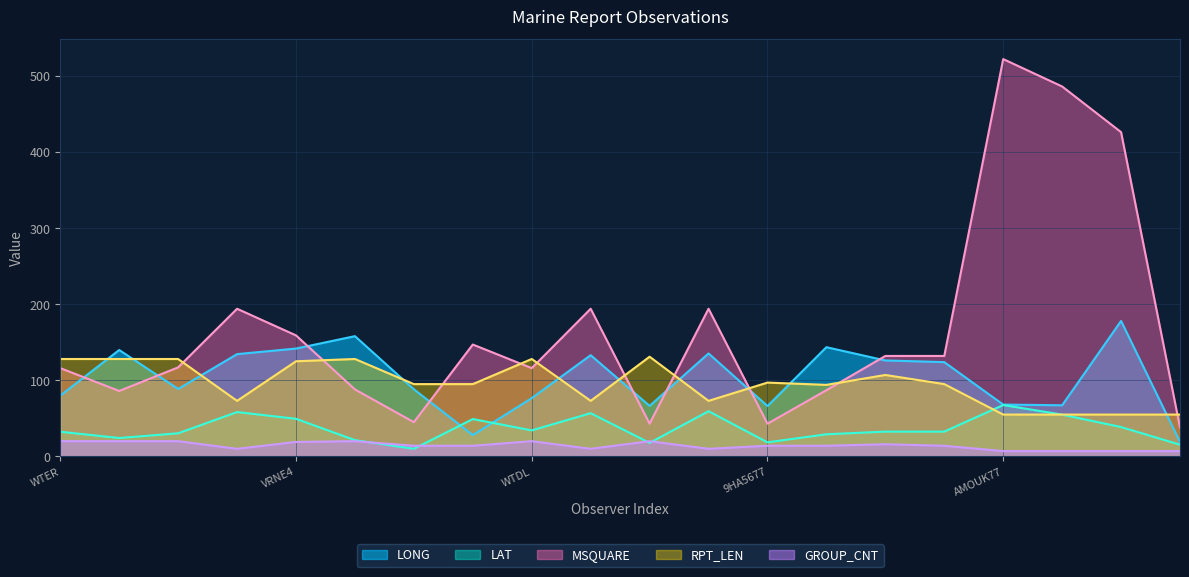

The GROUP_CNT series shows 7.0 at AMOUK71. True or false?

True